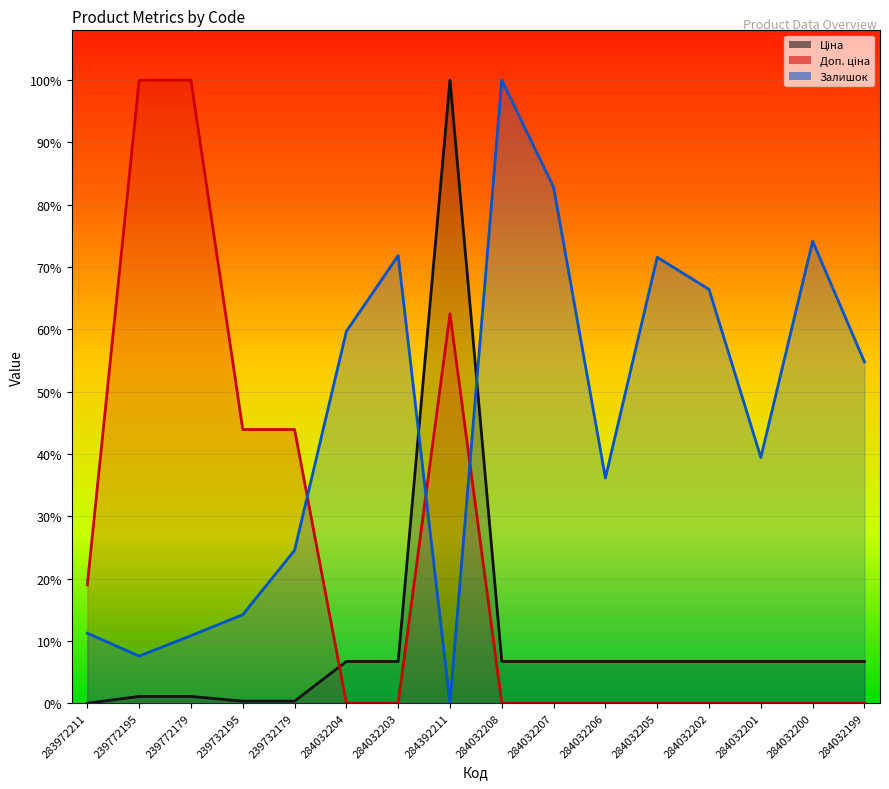

What is the difference between the Доп. ціна values at 284032203 and 284392211?

0.6